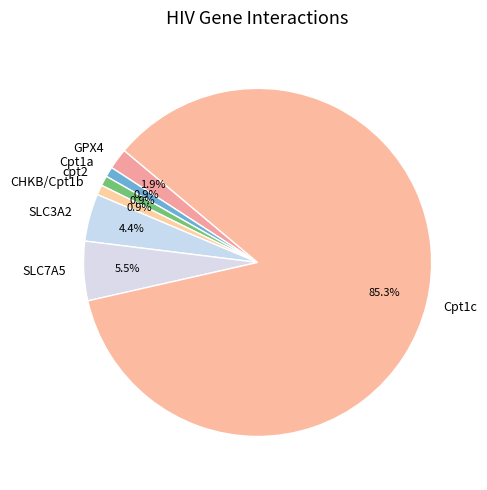

Which slice represents more than half of the pie?

Cpt1c